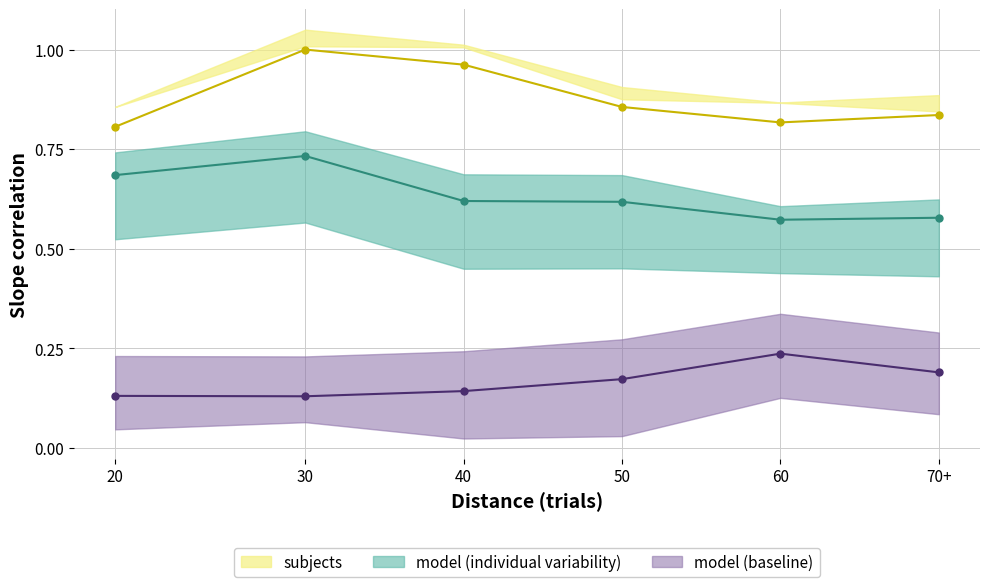

What is the total value across all series at 70+?

1.6